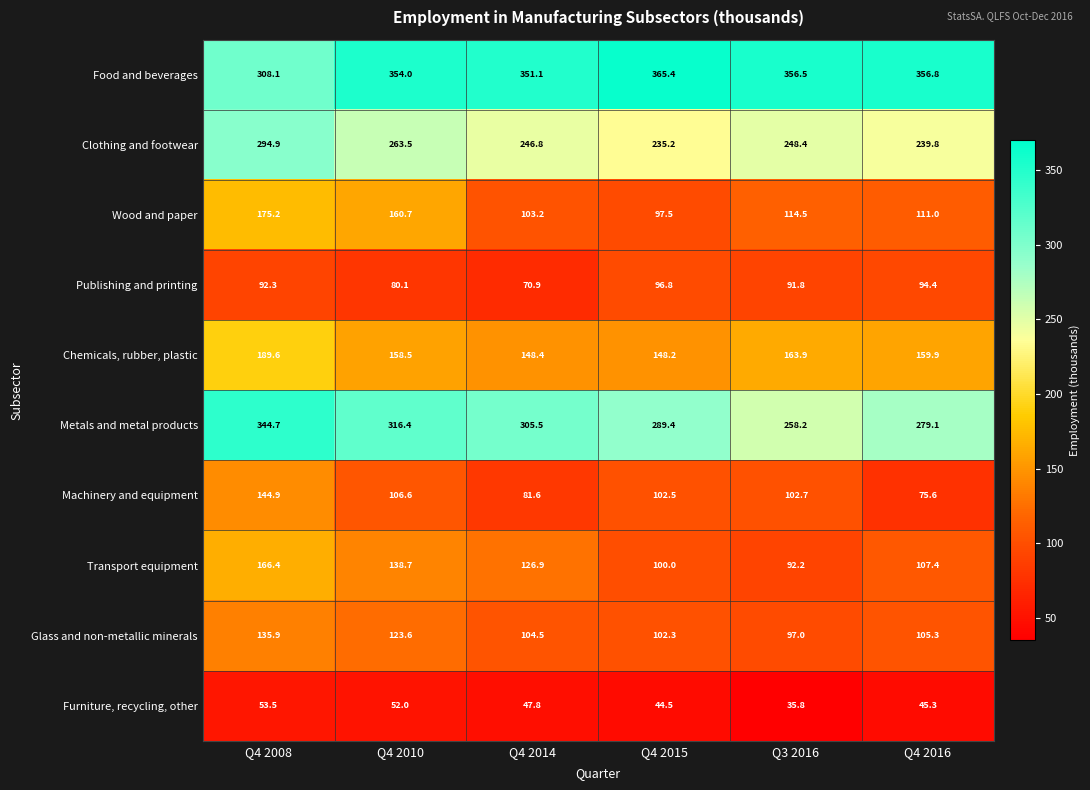

Which category has the lowest value in the Publishing and printing series?

Q4 2014